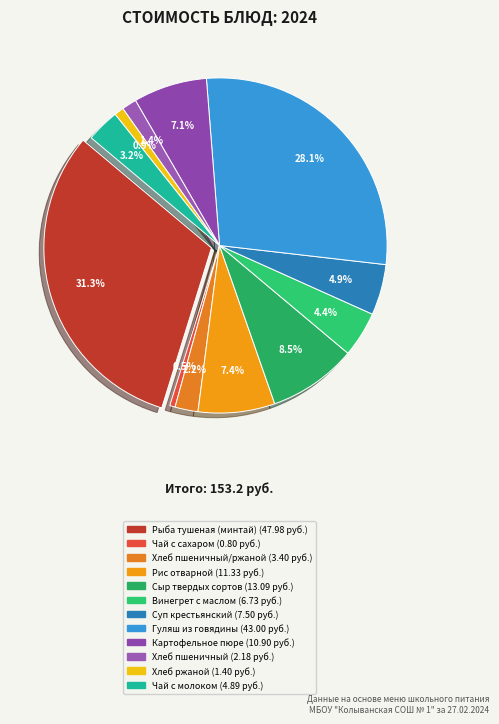

Do Чай с сахаром and Рис отварной together represent more than half of the pie?

No